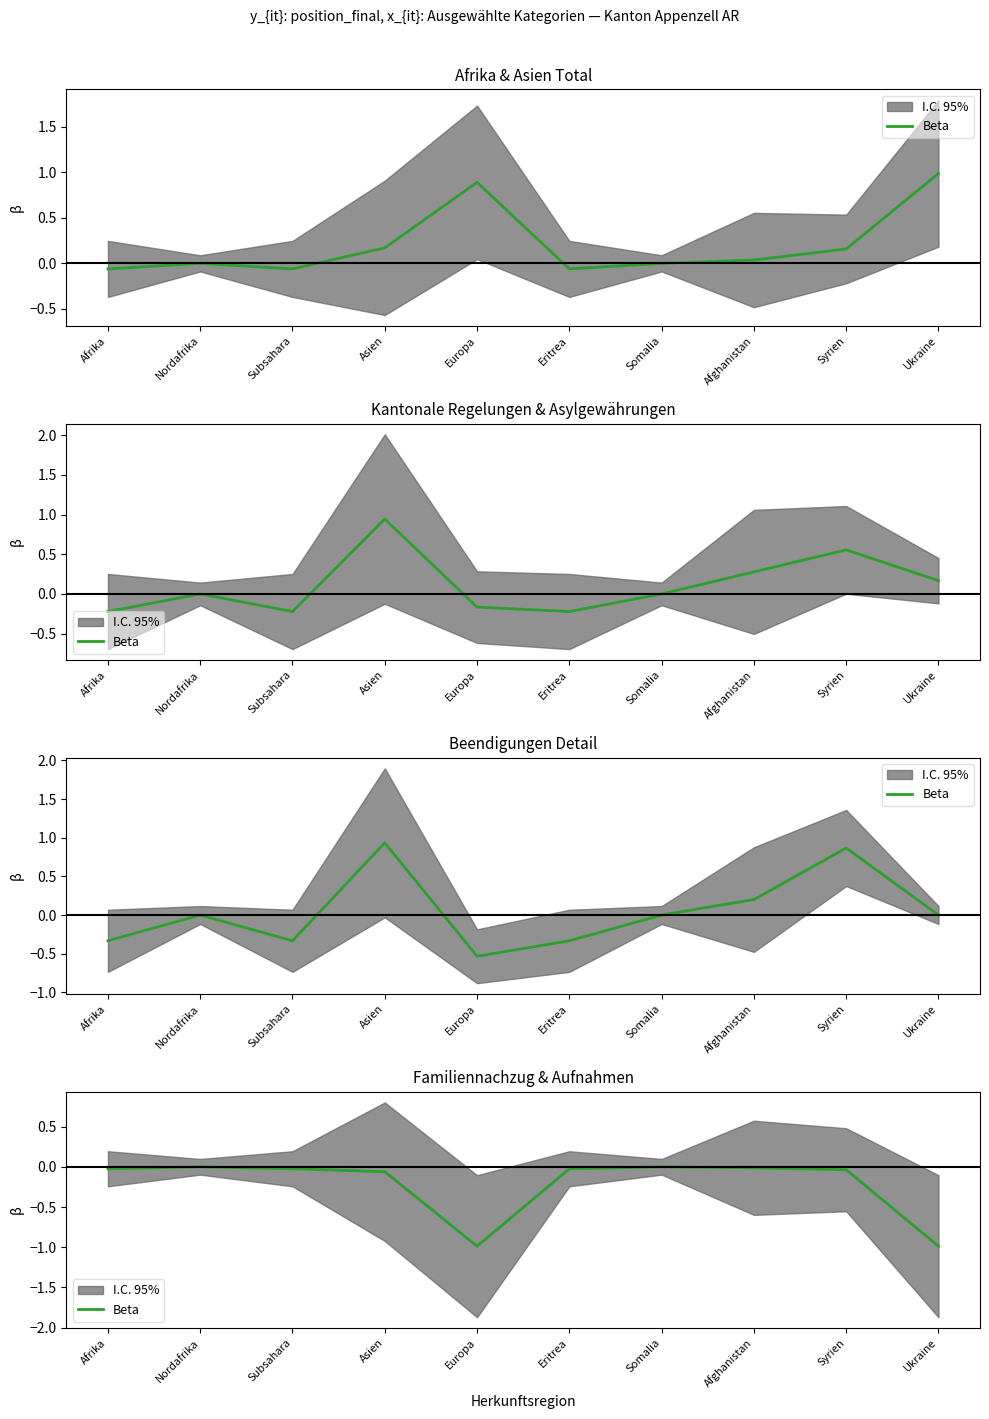

How many values are below 0?

8